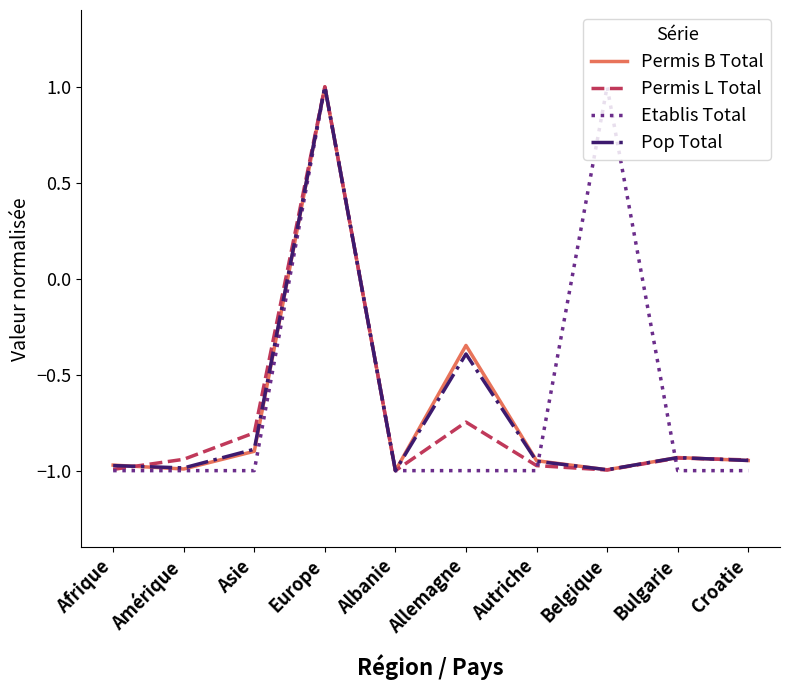

What position from the right is Asie?

8